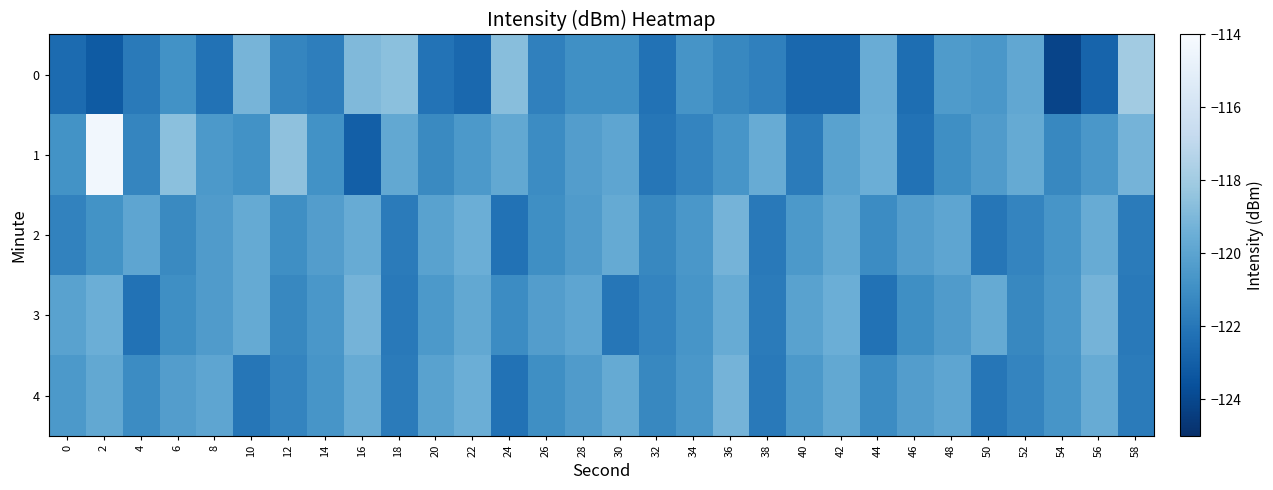

Which label corresponds to the largest value in the chart?

2